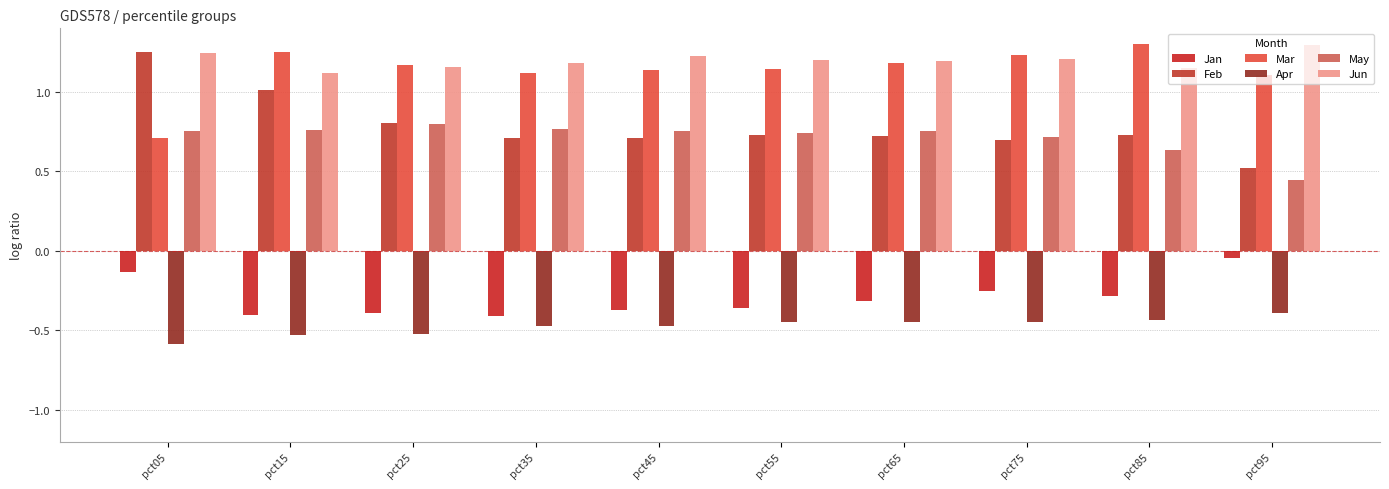

Where does the Mar series first go above 1?

pct15